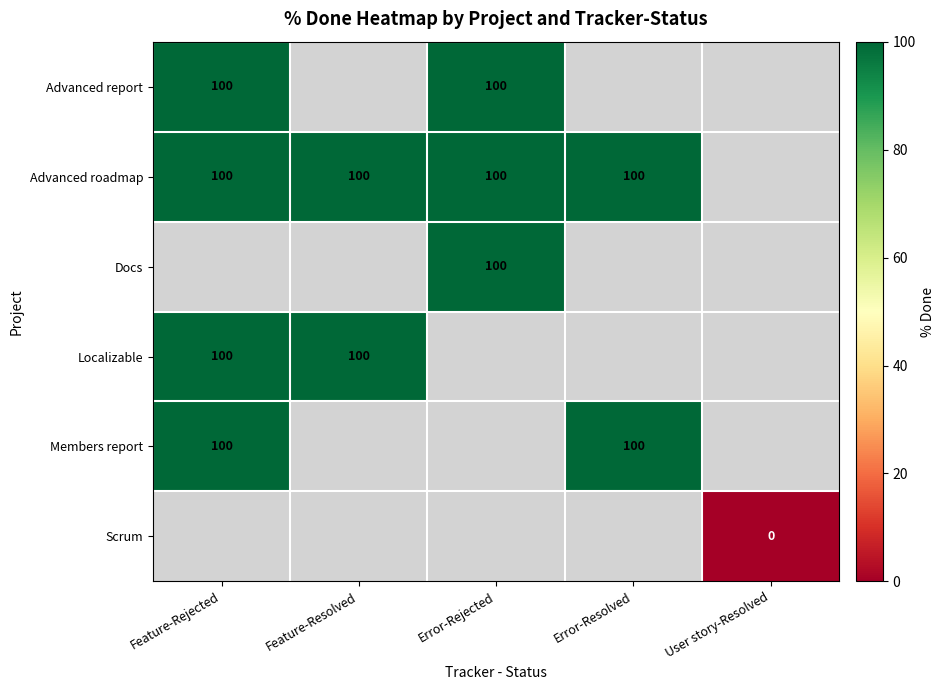

The value of Advanced roadmap at Feature-Rejected is 55.0. True or false?

False